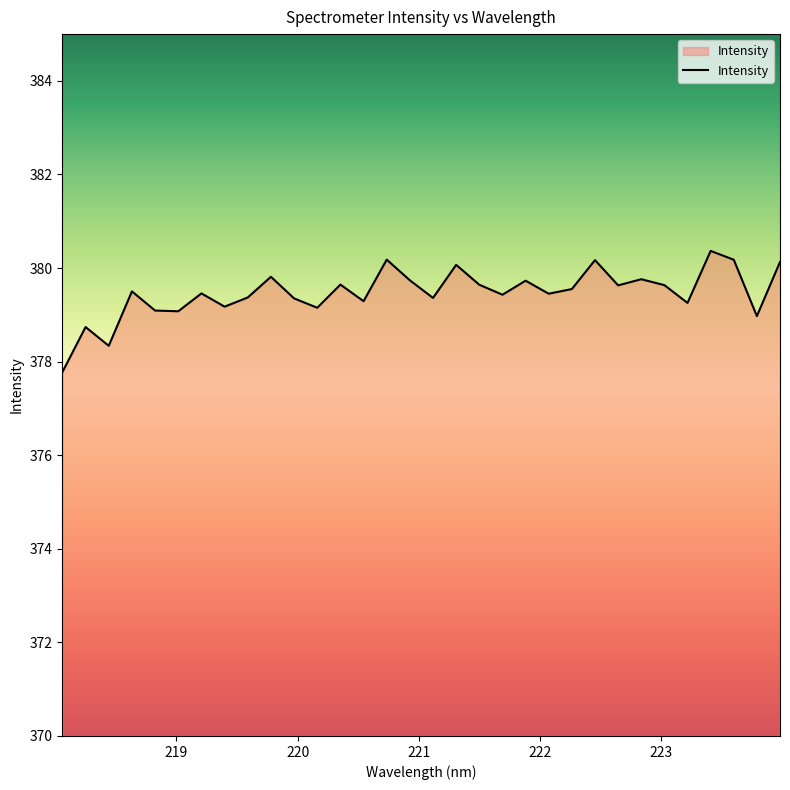

What is the difference between the maximum and minimum values?

2.6